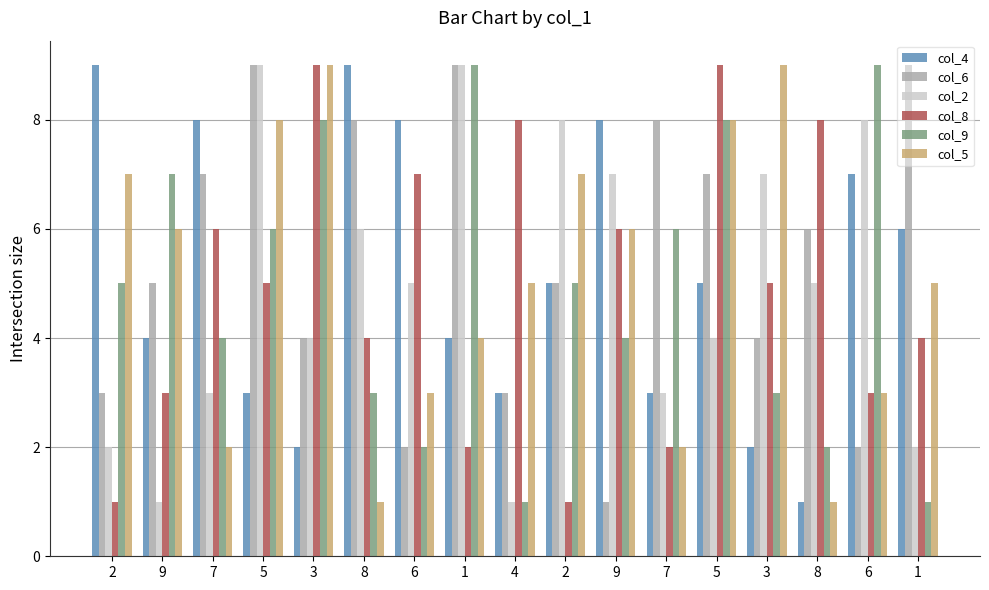

Reading right to left, extract all data points from this chart.

col_4: 1=6	6=7	8=1	3=2	5=5	7=3	9=8	2=5	4=3	1=4	6=8	8=9	3=2	5=3	7=8	9=4	2=9
col_6: 1=9	6=2	8=6	3=4	5=7	7=8	9=1	2=5	4=3	1=9	6=2	8=8	3=4	5=9	7=7	9=5	2=3
col_2: 1=2	6=8	8=5	3=7	5=4	7=3	9=7	2=8	4=1	1=9	6=5	8=6	3=4	5=9	7=3	9=1	2=2
col_8: 1=4	6=3	8=8	3=5	5=9	7=2	9=6	2=1	4=8	1=2	6=7	8=4	3=9	5=5	7=6	9=3	2=1
col_9: 1=1	6=9	8=2	3=3	5=8	7=6	9=4	2=5	4=1	1=9	6=2	8=3	3=8	5=6	7=4	9=7	2=5
col_5: 1=5	6=3	8=1	3=9	5=8	7=2	9=6	2=7	4=5	1=4	6=3	8=1	3=9	5=8	7=2	9=6	2=7